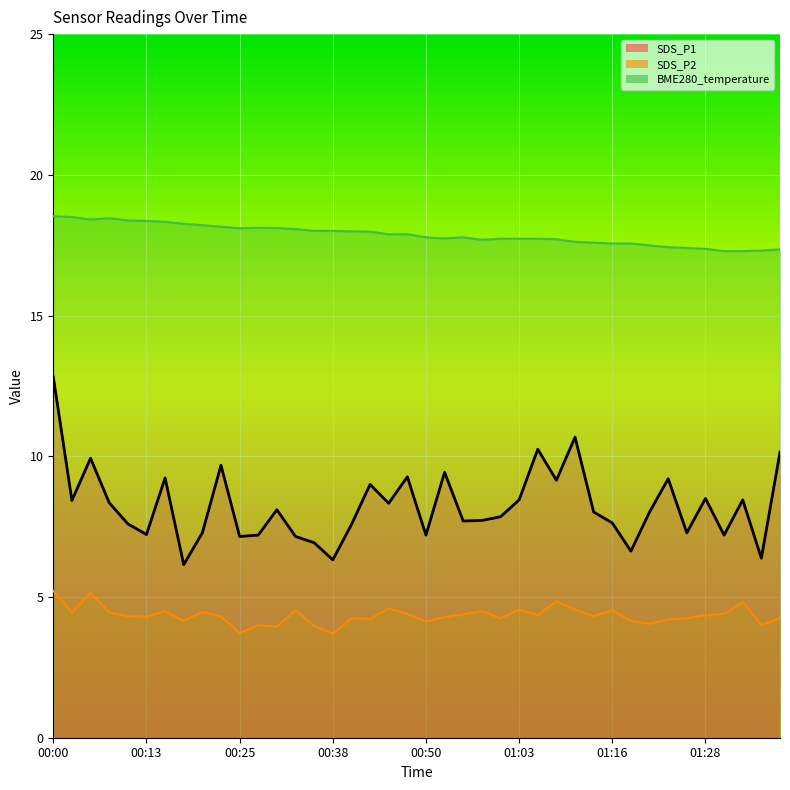

Reading left to right, list all the values displayed in this chart.

SDS_P1: 00:00=12.8	00:03=8.4	00:05=9.9	00:08=8.3	00:10=7.6	00:13=7.2	00:15=9.2	00:18=6.2	00:20=7.3	00:23=9.7	00:25=7.2	00:28=7.2	00:30=8.1	00:33=7.2	00:35=6.9	00:38=6.3	00:40=7.6	00:43=9.0	00:45=8.3	00:48=9.3	00:50=7.2	00:53=9.4	00:55=7.7	00:58=7.7	01:00=7.8	01:03=8.4	01:05=10.2	01:08=9.2	01:11=10.7	01:13=8.0	01:16=7.6	01:18=6.6	01:21=8.0	01:23=9.2	01:26=7.3	01:28=8.5	01:31=7.2	01:33=8.4	01:36=6.4	01:38=10.2
SDS_P2: 00:00=5.2	00:03=4.5	00:05=5.2	00:08=4.5	00:10=4.3	00:13=4.3	00:15=4.5	00:18=4.2	00:20=4.5	00:23=4.3	00:25=3.7	00:28=4.0	00:30=4.0	00:33=4.5	00:35=4.0	00:38=3.7	00:40=4.2	00:43=4.2	00:45=4.6	00:48=4.4	00:50=4.1	00:53=4.3	00:55=4.4	00:58=4.5	01:00=4.2	01:03=4.5	01:05=4.3	01:08=4.8	01:11=4.5	01:13=4.3	01:16=4.5	01:18=4.2	01:21=4.0	01:23=4.2	01:26=4.2	01:28=4.3	01:31=4.4	01:33=4.8	01:36=4.0	01:38=4.2
BME280_temperature: 00:00=18.5	00:03=18.5	00:05=18.4	00:08=18.5	00:10=18.4	00:13=18.4	00:15=18.3	00:18=18.3	00:20=18.2	00:23=18.2	00:25=18.1	00:28=18.1	00:30=18.1	00:33=18.1	00:35=18.0	00:38=18.0	00:40=18.0	00:43=18.0	00:45=17.9	00:48=17.9	00:50=17.8	00:53=17.7	00:55=17.8	00:58=17.7	01:00=17.7	01:03=17.7	01:05=17.7	01:08=17.7	01:11=17.6	01:13=17.6	01:16=17.6	01:18=17.6	01:21=17.5	01:23=17.4	01:26=17.4	01:28=17.4	01:31=17.3	01:33=17.3	01:36=17.3	01:38=17.4